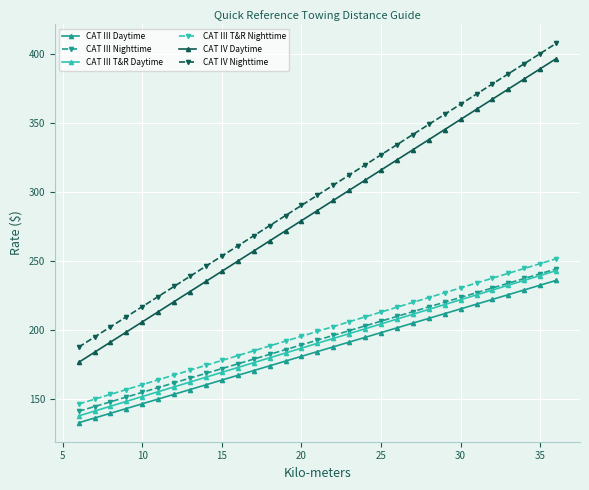

True or false: CAT IV Nighttime has more than 1 interior local peaks.

False